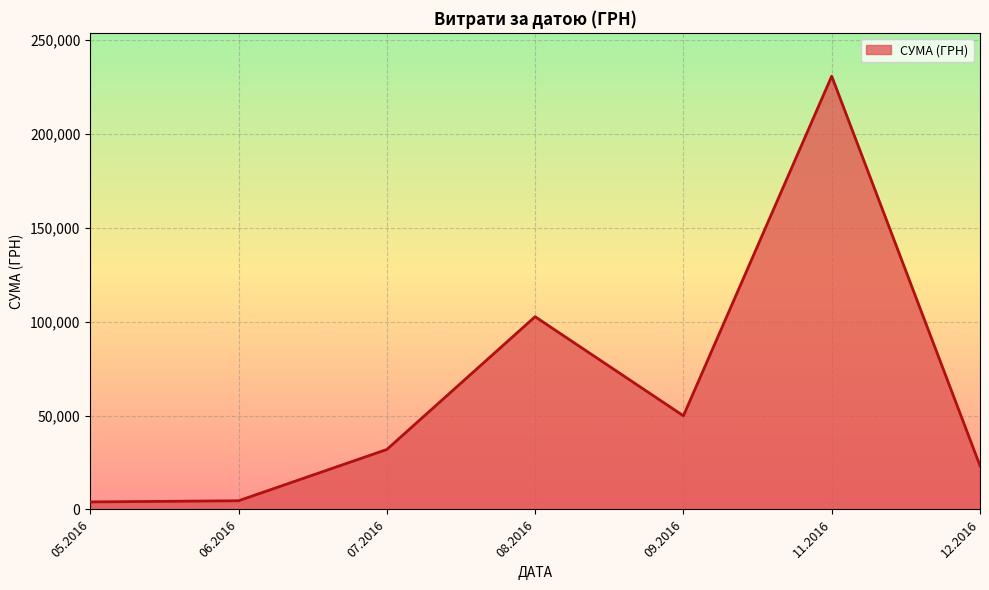

What is the difference between the second highest and second lowest values?

98062.6